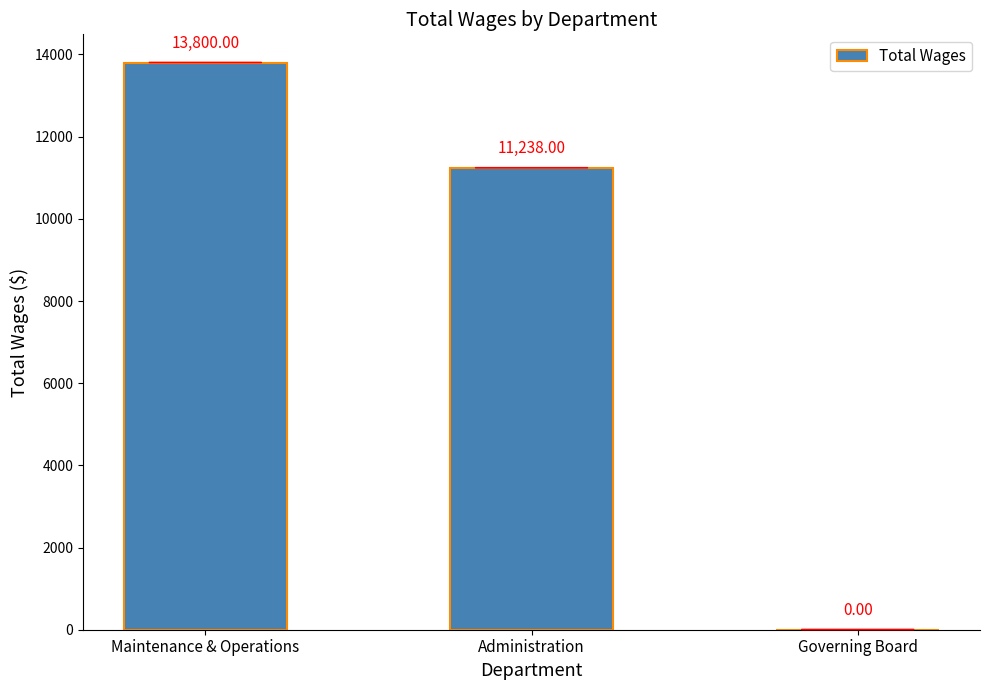

What is the change in value from Administration to Governing Board?

-11238